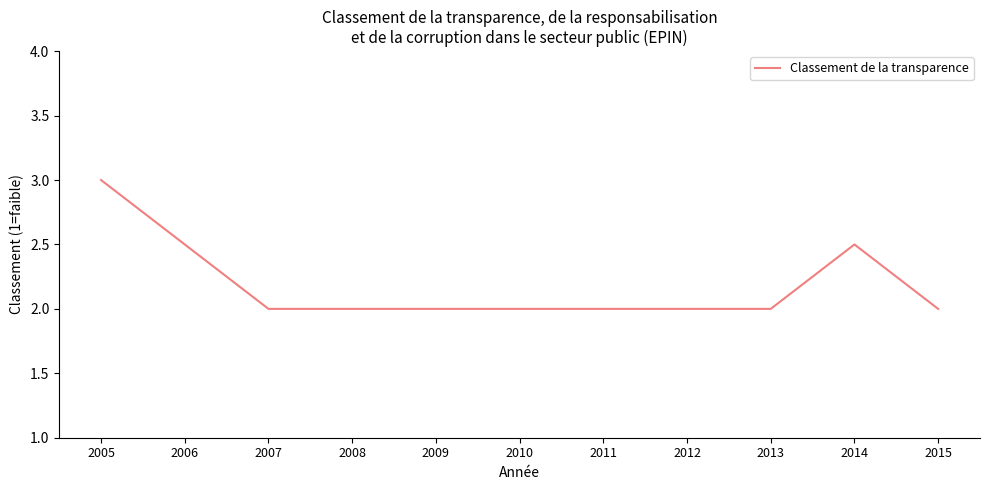

The chart shows a value of 2.0 at 2010. True or false?

True